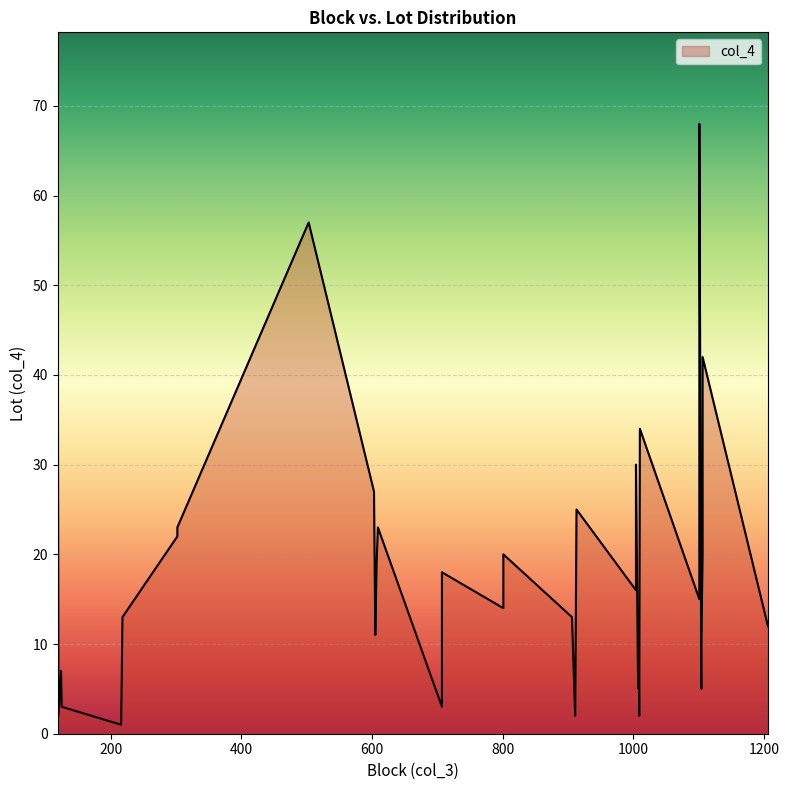

What is the ratio of the value at 605 to the value at 1004?

0.4